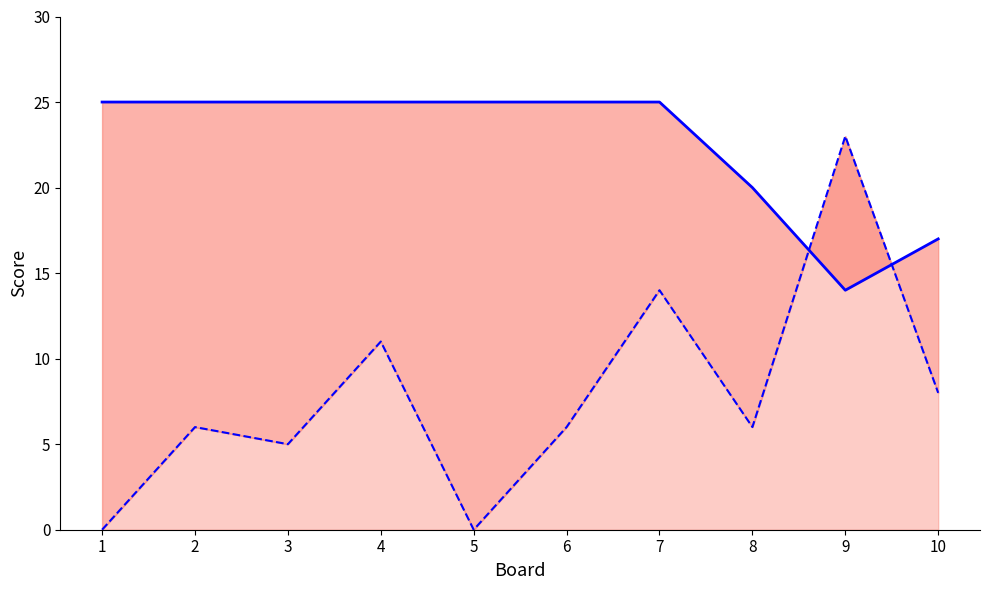

What is the difference between the maximum and minimum values in the Score 1 line series?

11